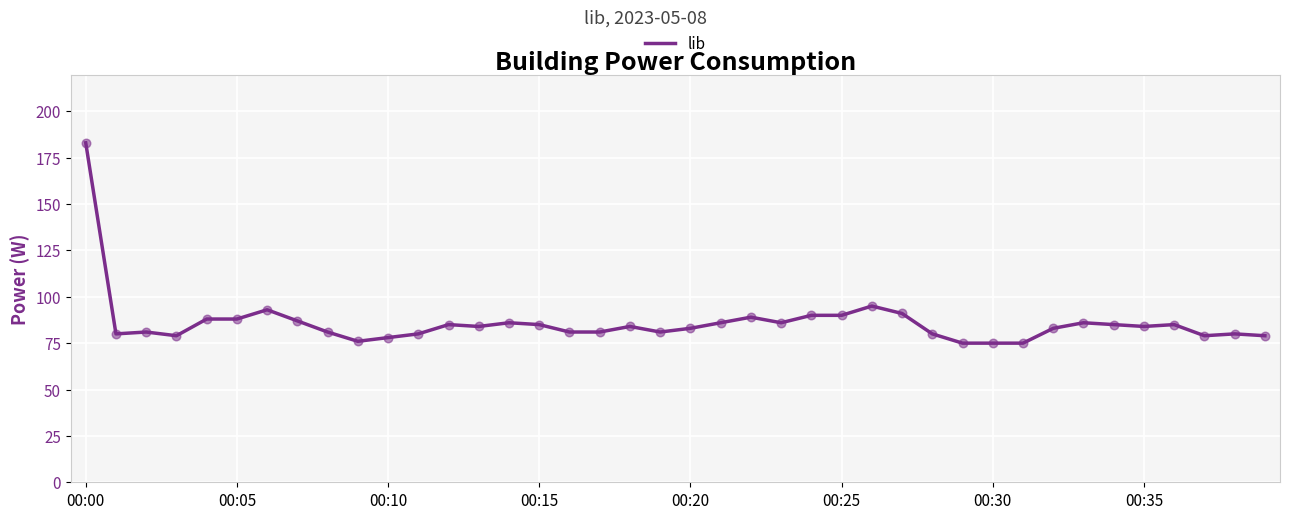

What is the difference between the maximum and minimum values?

108